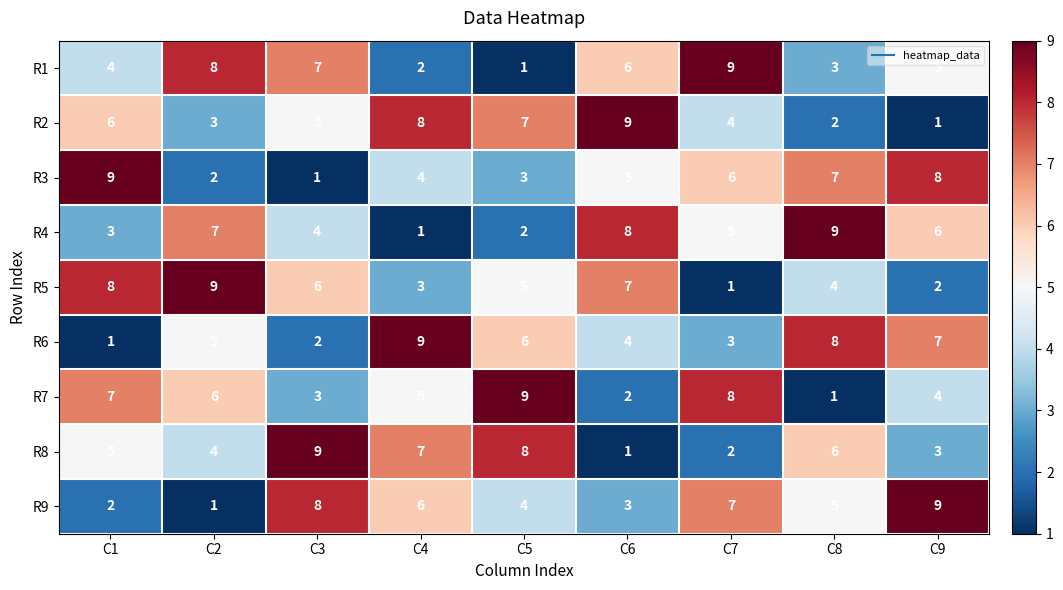

Rank the categories by R8 value from highest to lowest.

C3, C5, C4, C8, C1, C2, C9, C7, C6